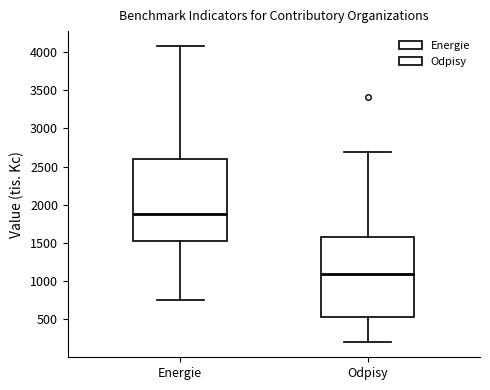

Reading left to right, transcribe this box plot: for each box, give where its median line is, the range the box spans, and where its two whiskers end, as read against the y-axis. The values are not printed on the chart, so give them approximately, as read against the axis.

Energie: median 1900, box 1550 to 2600, whiskers 750 to 4100
Odpisy: median 1100, box 550 to 1600, whiskers 200 to 2700